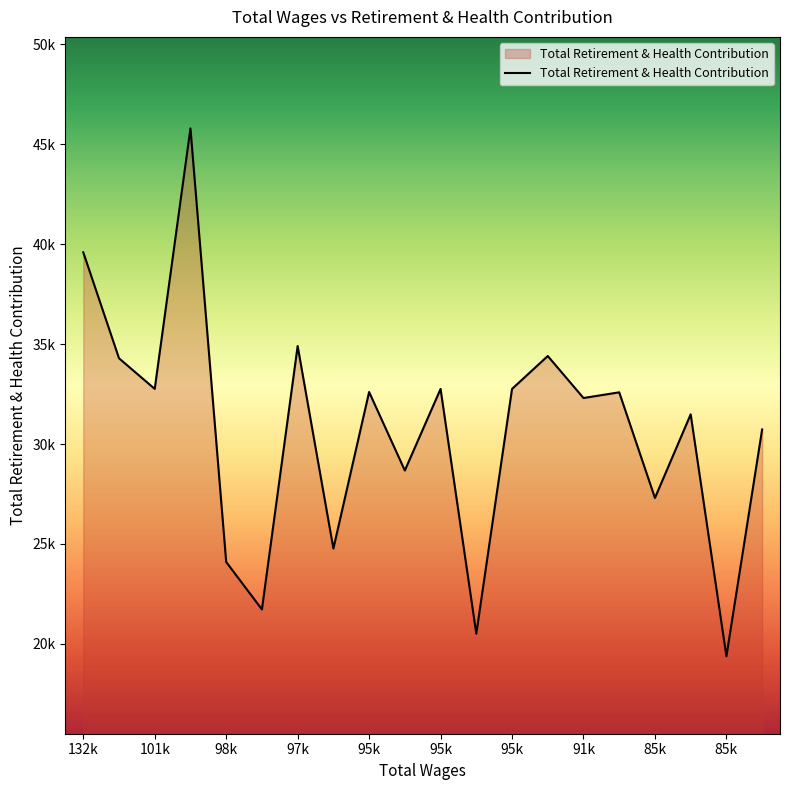

At which label does the data first exceed 32586?

132k